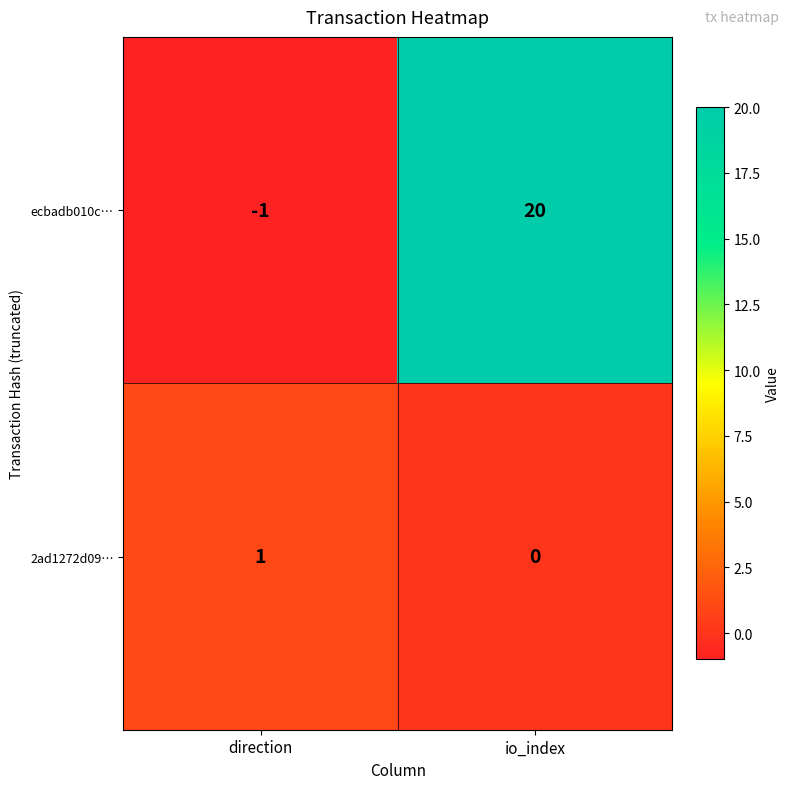

Is it true that 2ad1272d09… equals 1 at io_index?

False